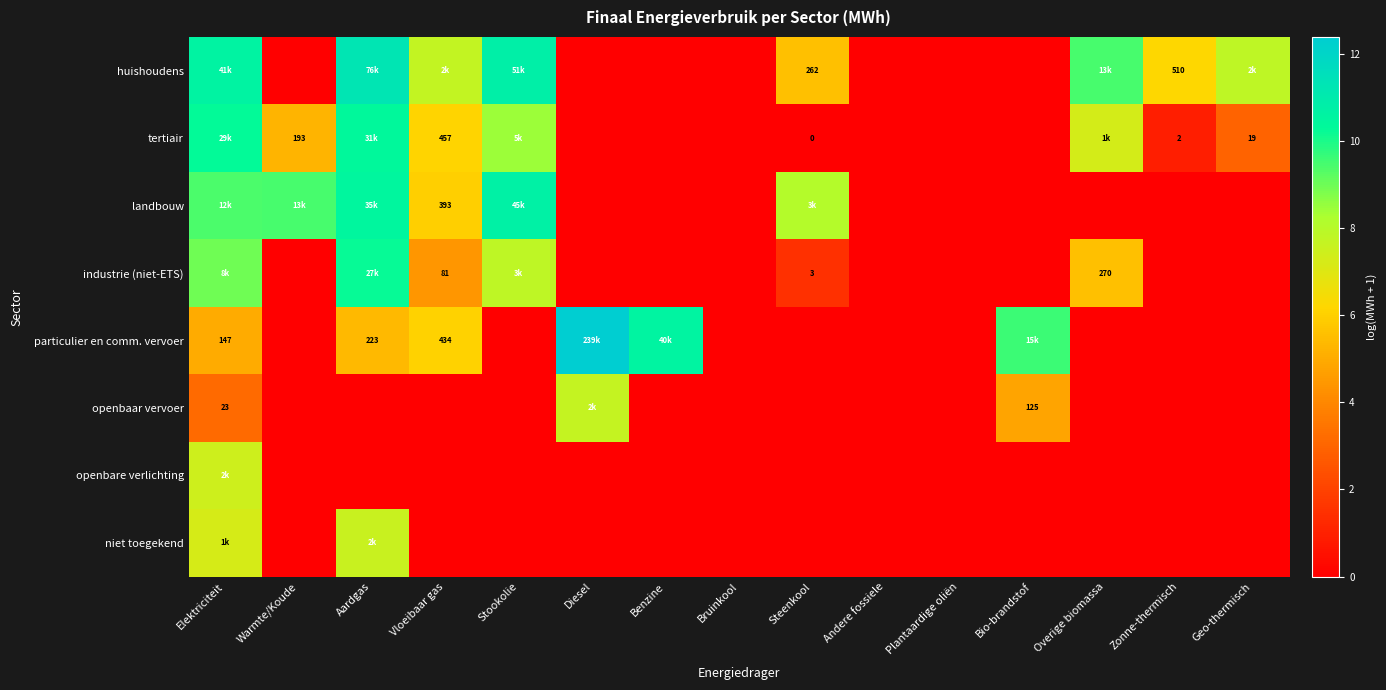

Is the value of openbaar vervoer at Stookolie greater than the value of openbare verlichting at Diesel?

No